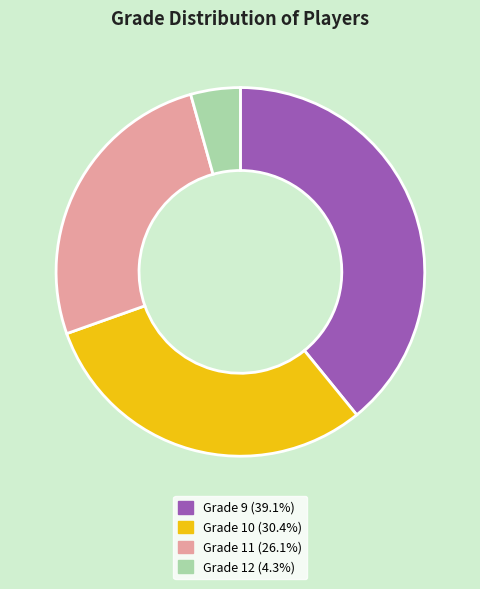

Rank the categories by value from highest to lowest.

Grade 9, Grade 10, Grade 11, Grade 12